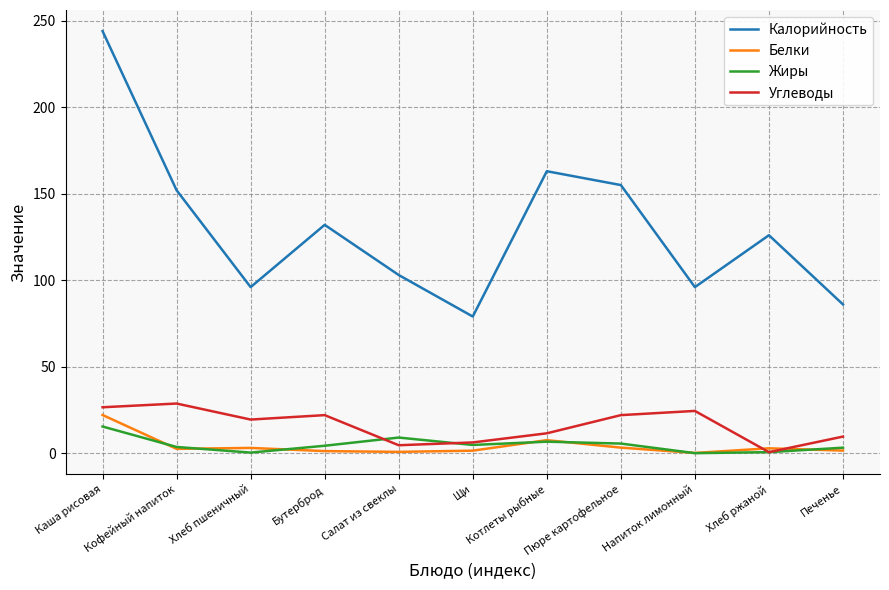

Between Салат из свеклы and Пюре картофельное, which series saw the biggest shift?

Калорийность